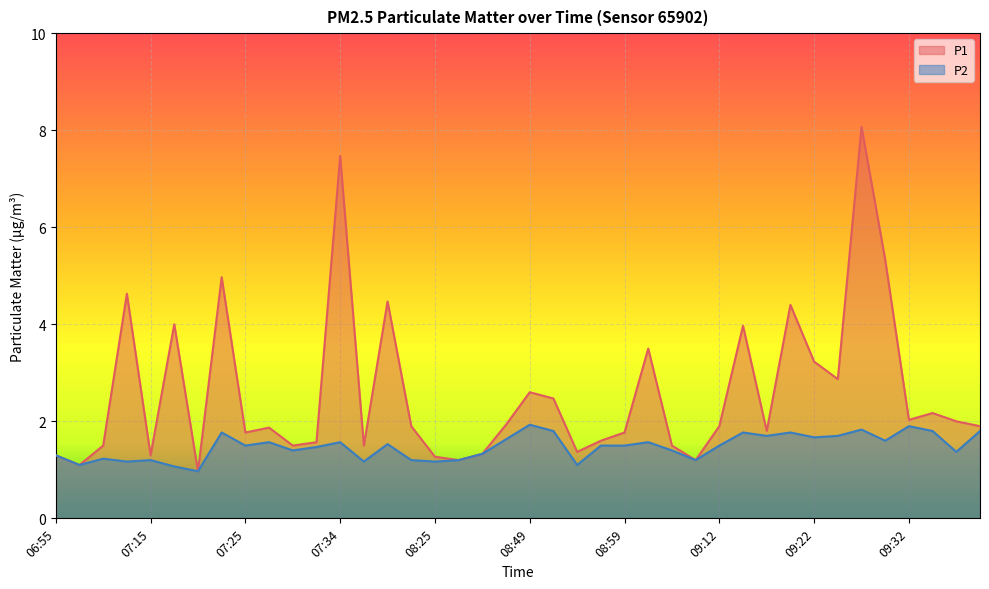

What is the difference between the highest and lowest values at 08:22?

0.7